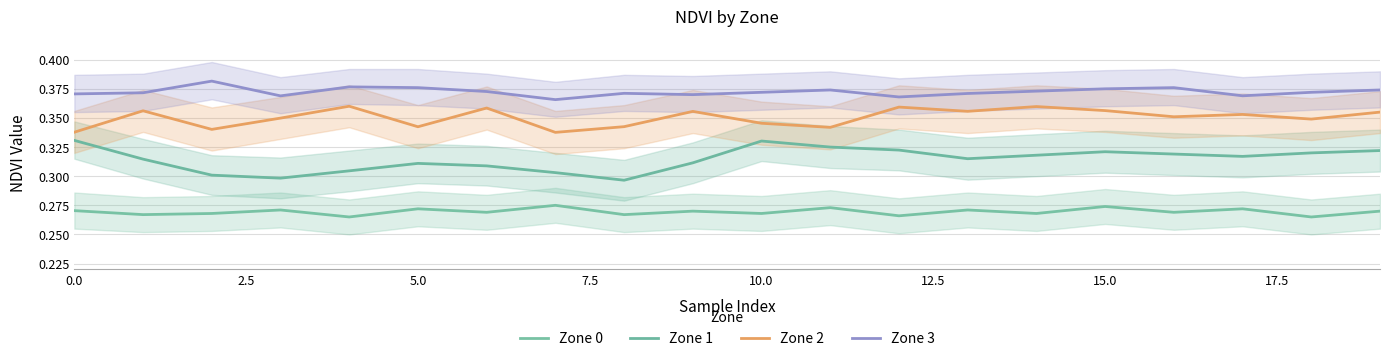

Does the chart display data point markers on the line(s)?

No